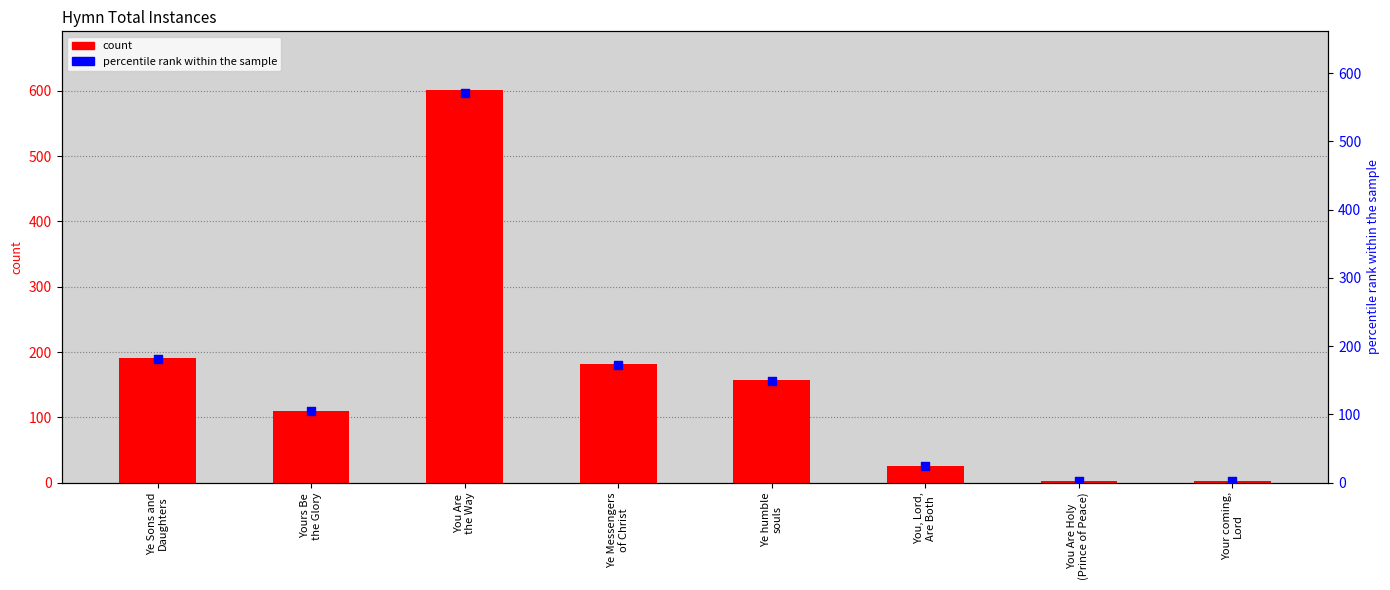

Which series has the largest total across all categories?

totalInstances